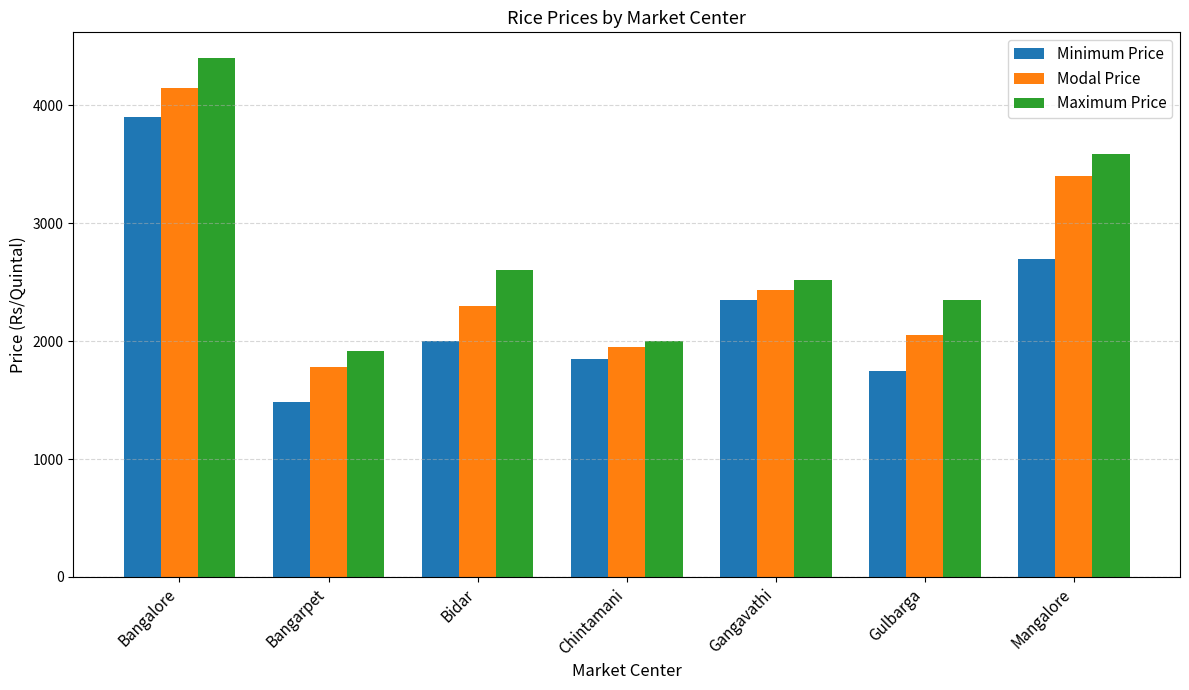

The Maximum Price series shows 1920 at Bangarpet. True or false?

True